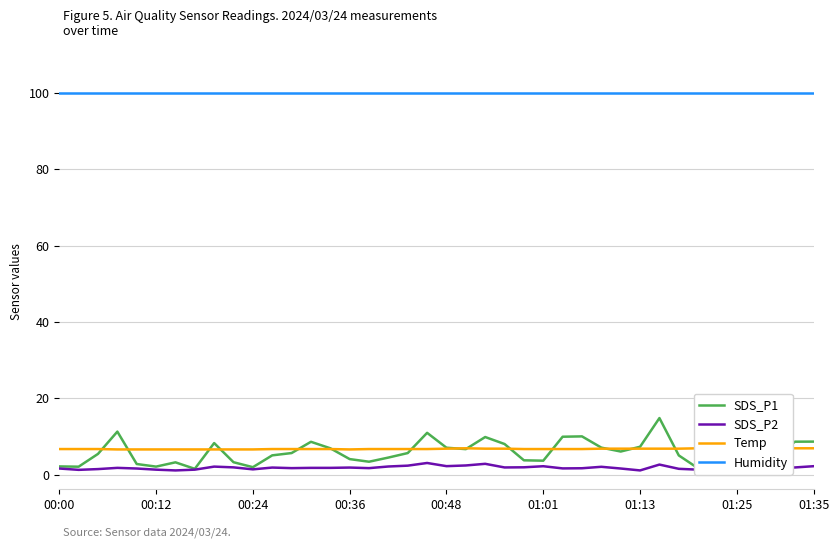

Rank the series at 21 from lowest to highest value.

SDS_P2, SDS_P1, Temp, Humidity